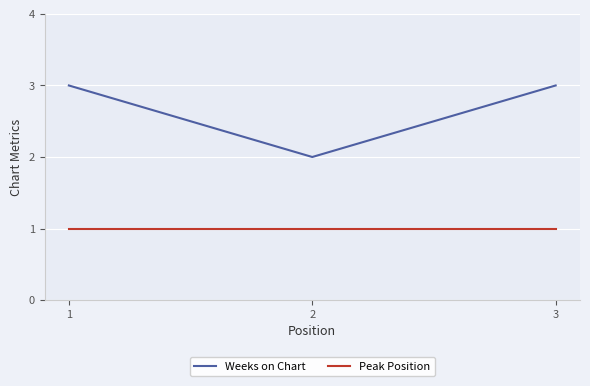

What is the sum of all Peak Position values?

3